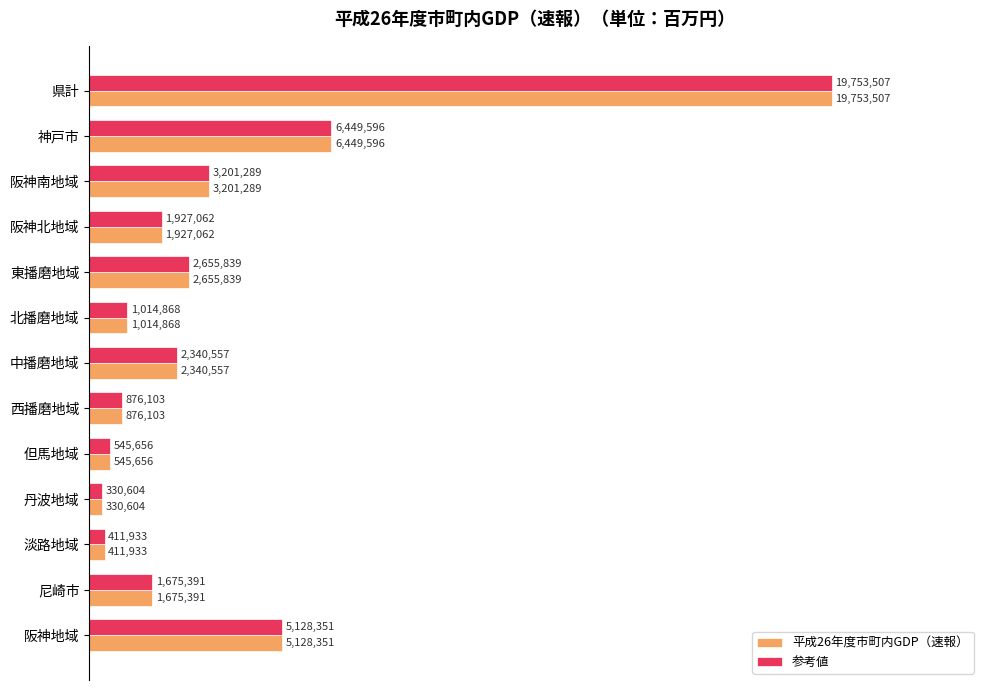

What are all the series names shown in the legend?

平成26年度市町内GDP（速報）, 参考値